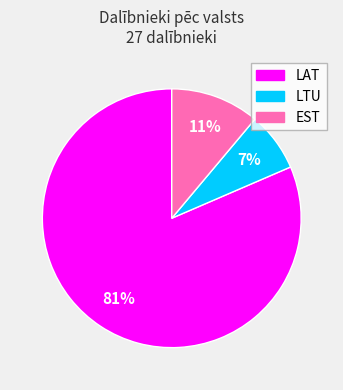

Is it true that LAT is 81% of the pie?

True